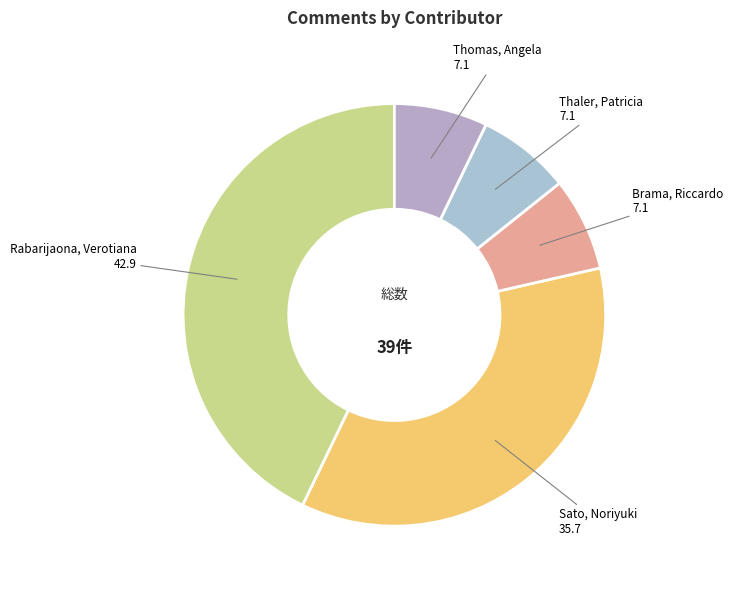

How many slices are in this pie chart?

5